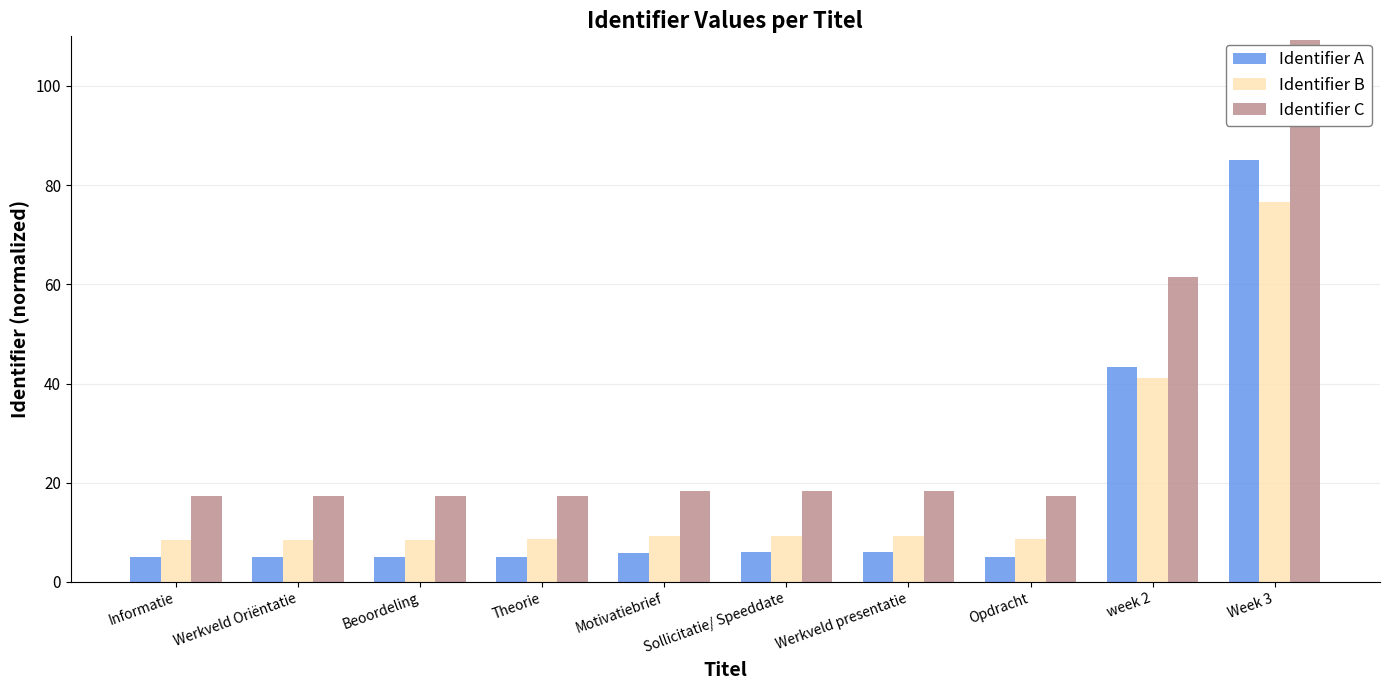

Between Werkveld Oriëntatie and Sollicitatie/ Speeddate, which series saw the biggest shift?

Identifier C